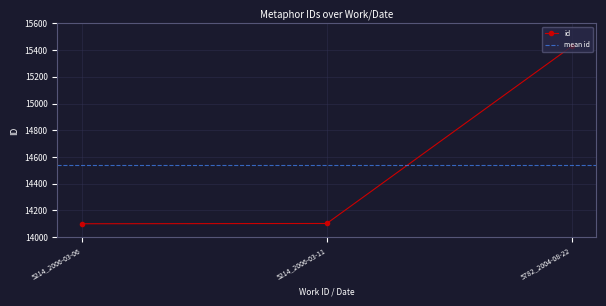

What is the label of the 1st point from the left?

5214_2006-03-06